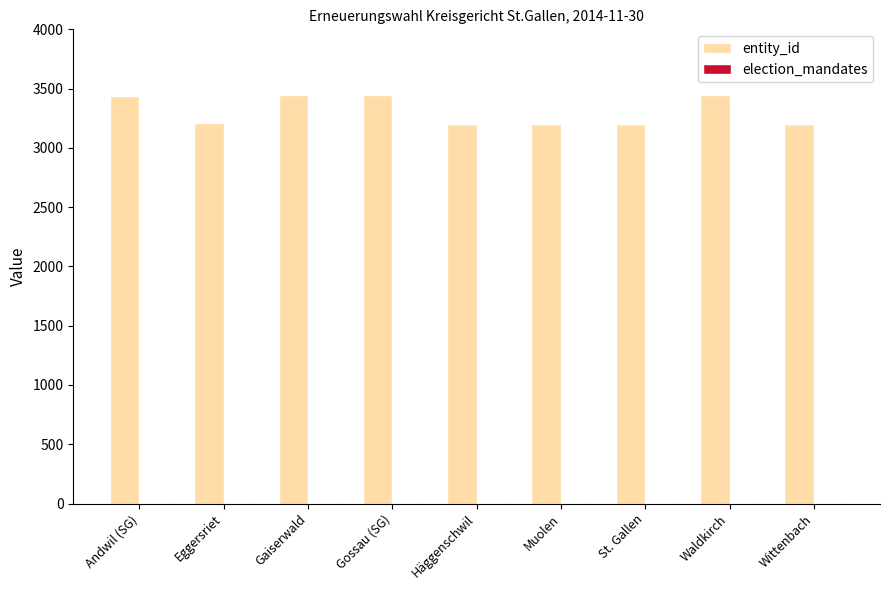

What is the maximum value shown in the chart?

3444